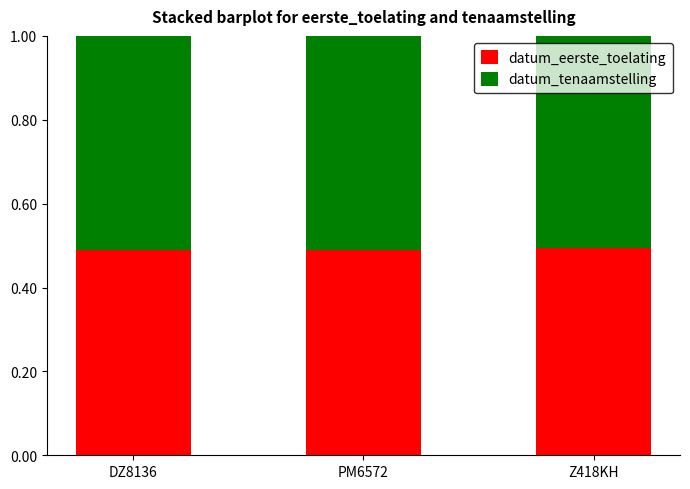

What is the sum of the datum_eerste_toelating values at PM6572 and Z418KH?

1.0